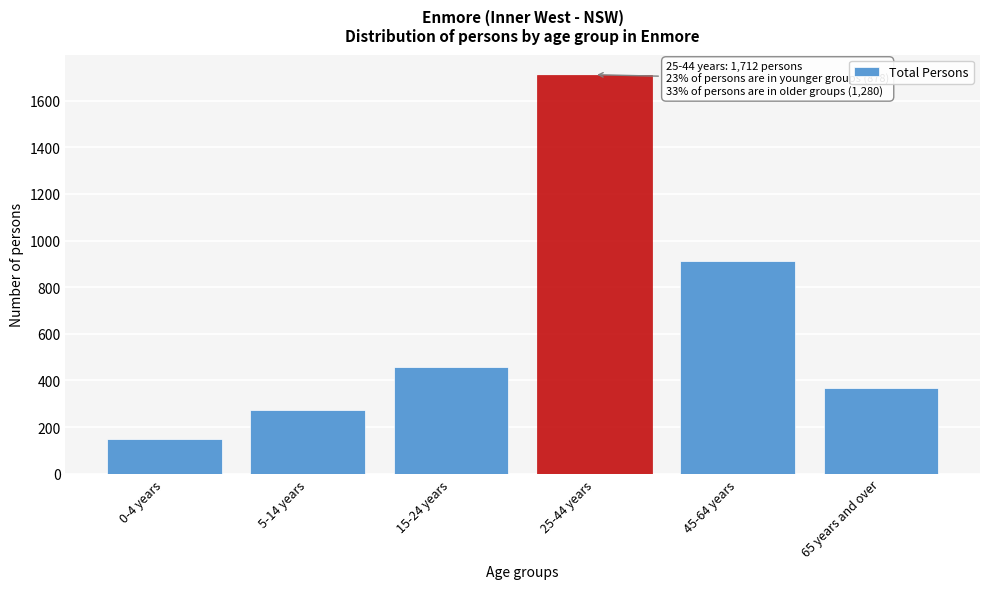

Reading left to right, what are all the values shown in this chart?

150	271	457	1712	911	369